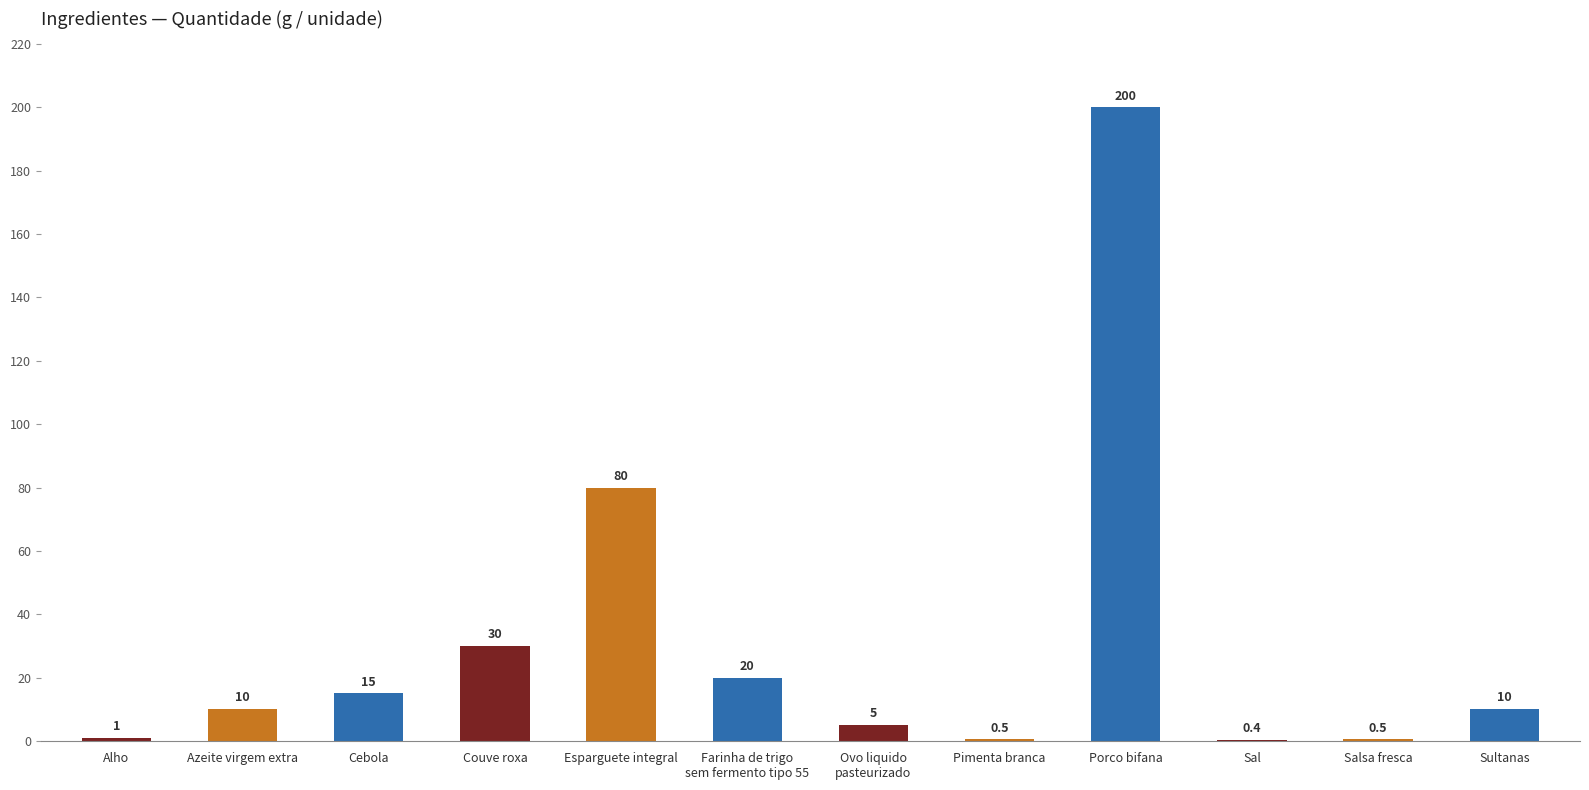

What is the maximum value shown in the chart?

200.0